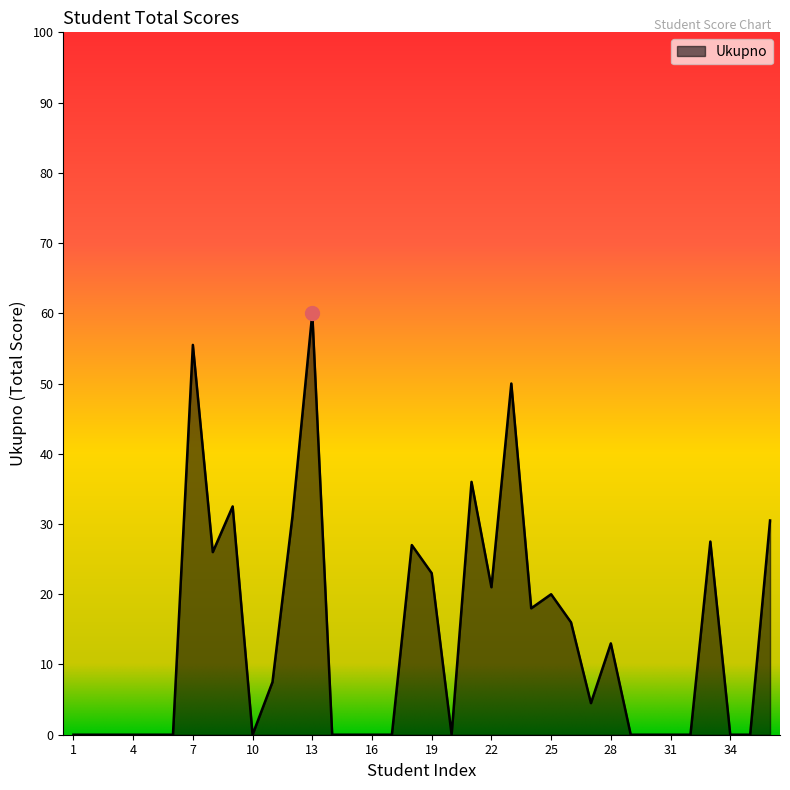

Reading left to right, what are all the values shown in this chart?

0.0	0.0	0.0	0.0	0.0	0.0	55.5	26.0	32.5	0.0	7.5	31.0	60.0	0.0	0.0	0.0	0.0	27.0	23.0	0.0	36.0	21.0	50.0	18.0	20.0	16.0	4.5	13.0	0.0	0.0	0.0	0.0	27.5	0.0	0.0	30.5